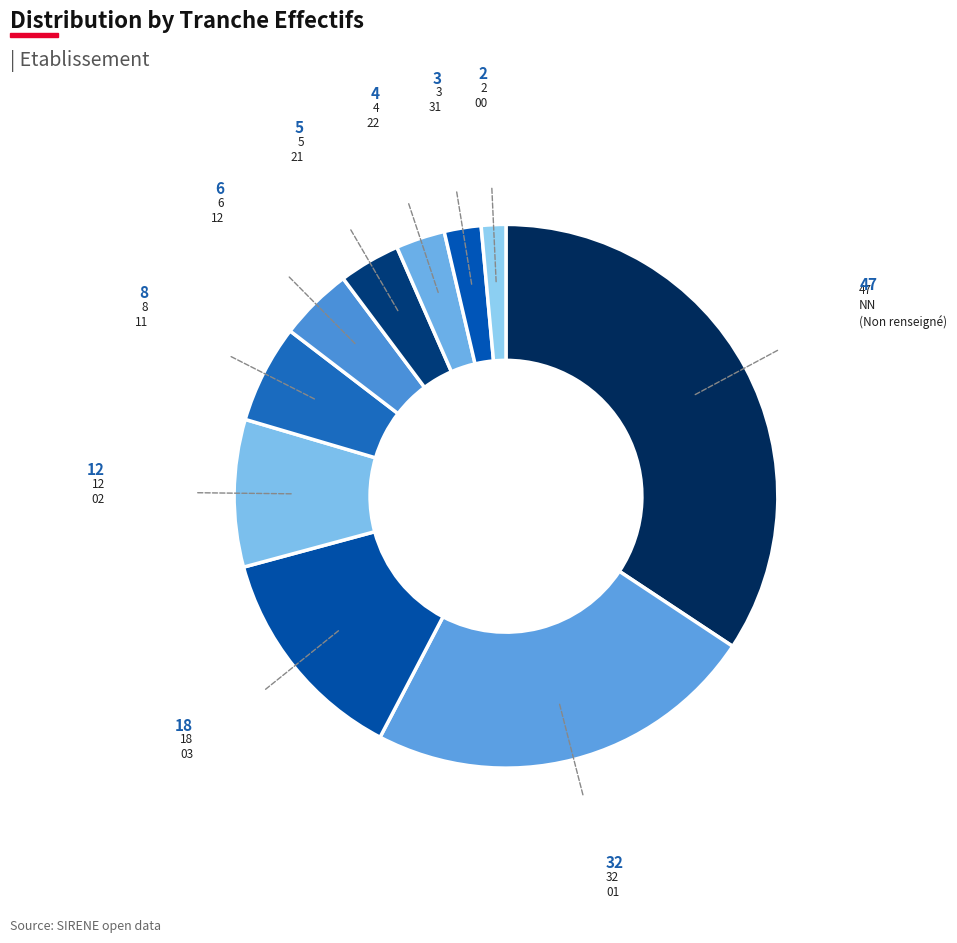

What is the smallest slice in the pie chart?

00